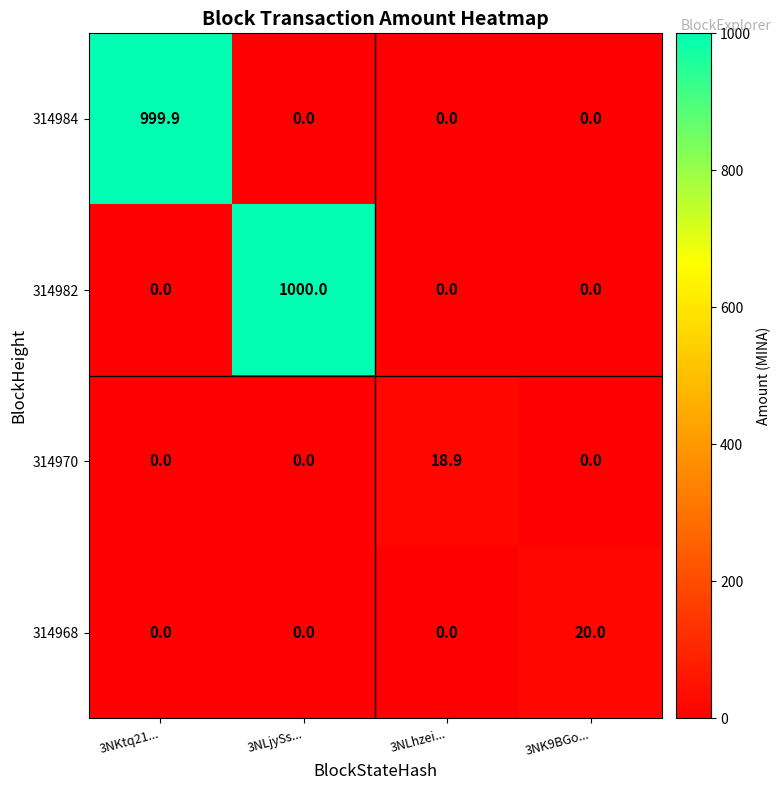

Which label corresponds to the largest value in the chart?

3NLjySs...